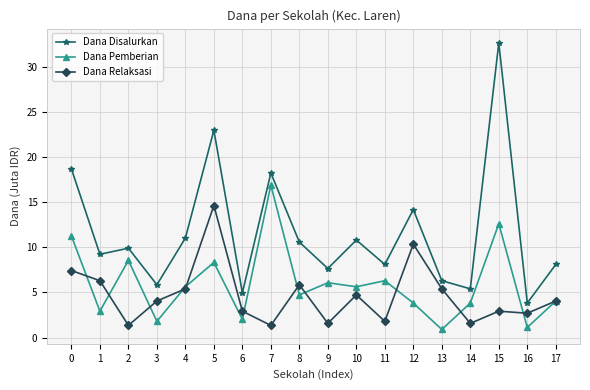

Rank the series at 9 from lowest to highest value.

Dana Relaksasi, Dana Pemberian, Dana Disalurkan